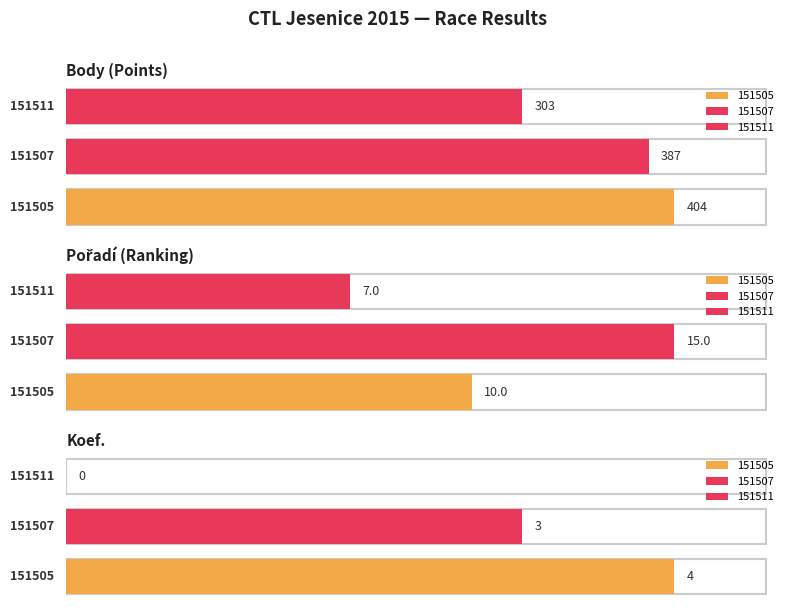

The value of Koef. at 151507 is 3. True or false?

True